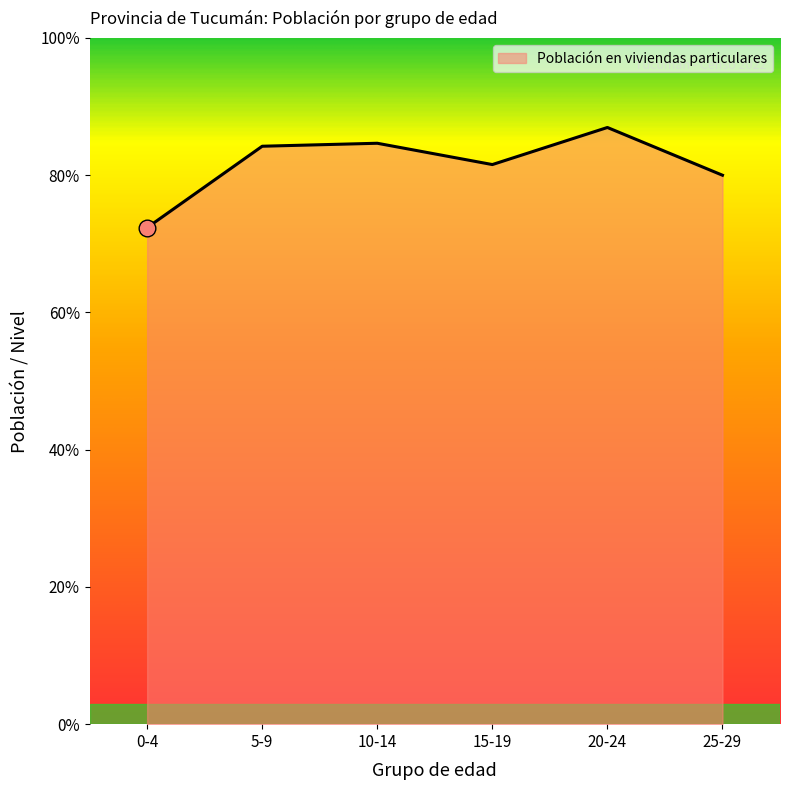

How many interior local valleys (lower than both neighbors) does the data have?

1